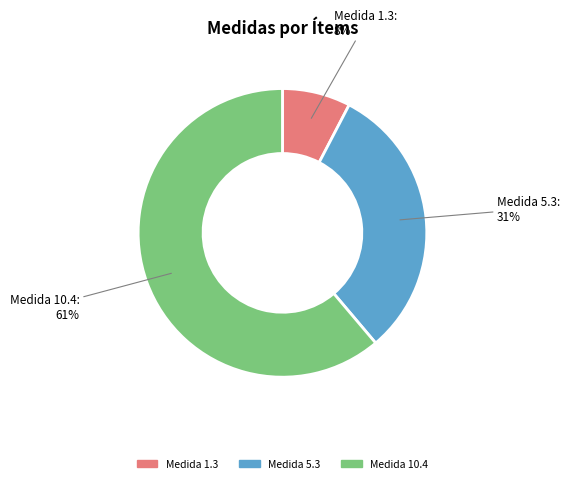

Which category accounts for the majority?

Medida 10.4